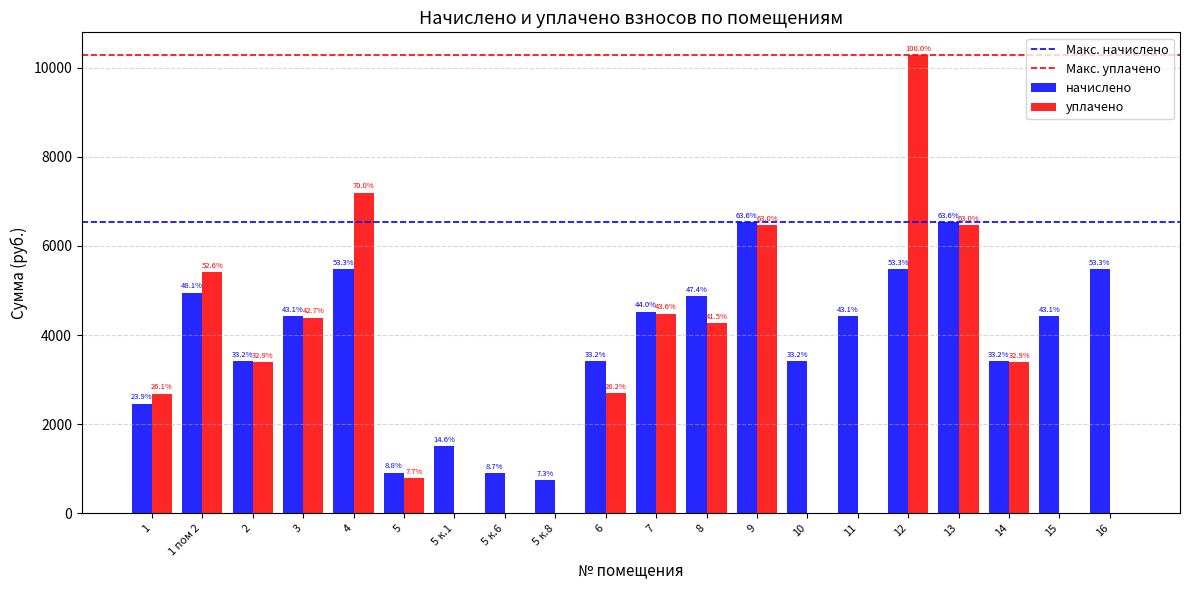

What is the difference between the maximum and minimum values in the начислено series?

5785.3